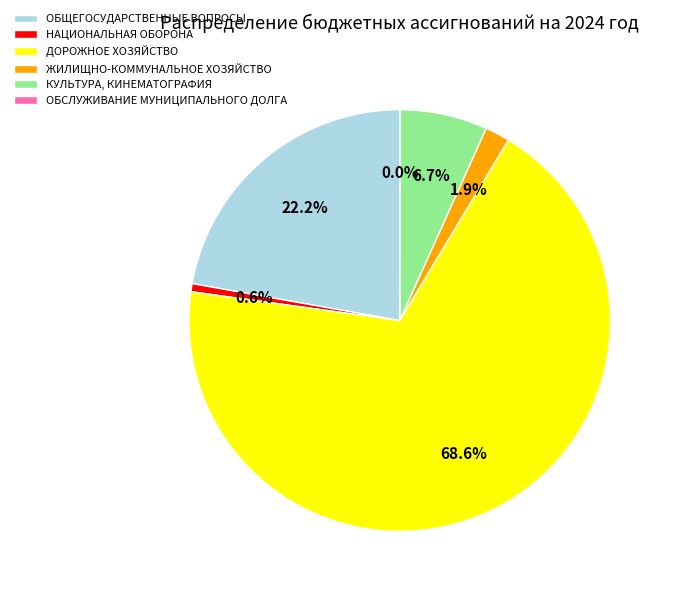

Between НАЦИОНАЛЬНАЯ ОБОРОНА and КУЛЬТУРА, КИНЕМАТОГРАФИЯ, which is larger?

КУЛЬТУРА, КИНЕМАТОГРАФИЯ